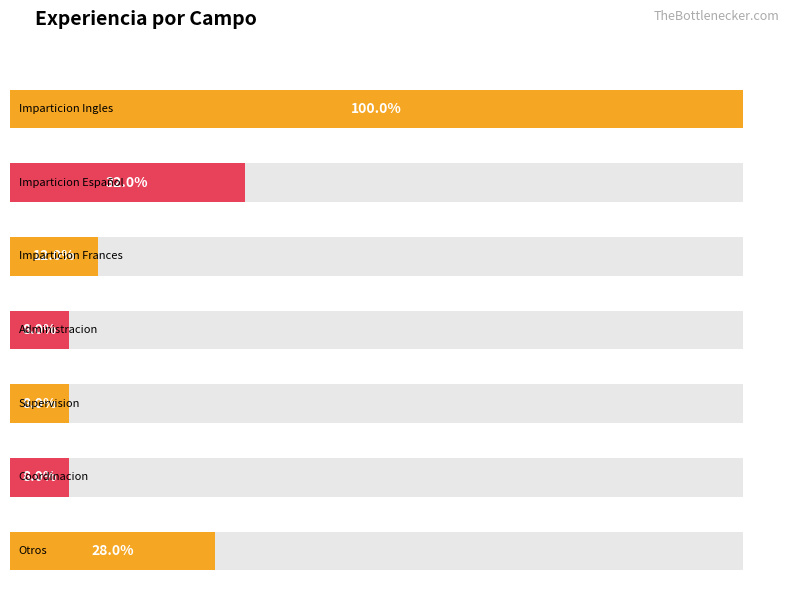

The Empleado series shows -3 at 7. True or false?

False